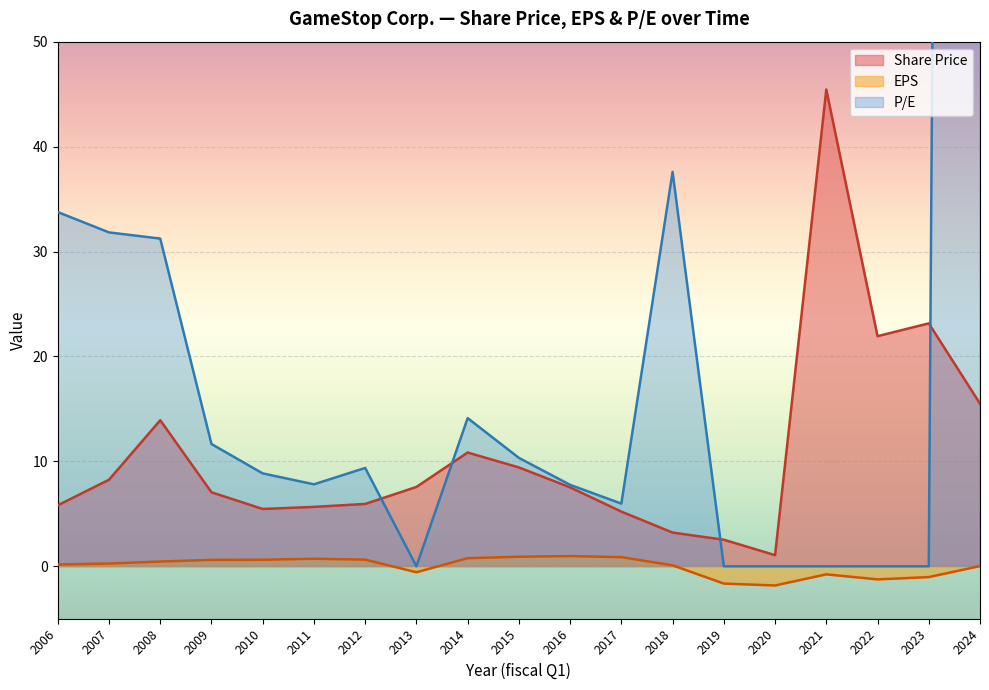

What is the sum of the P/E values at 2022 and 2006?

33.8